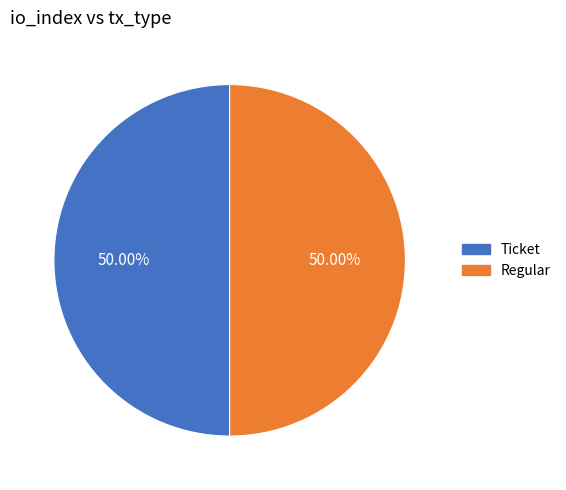

Rank the categories by value from lowest to highest.

Ticket (io_index=0), Regular (io_index=64)